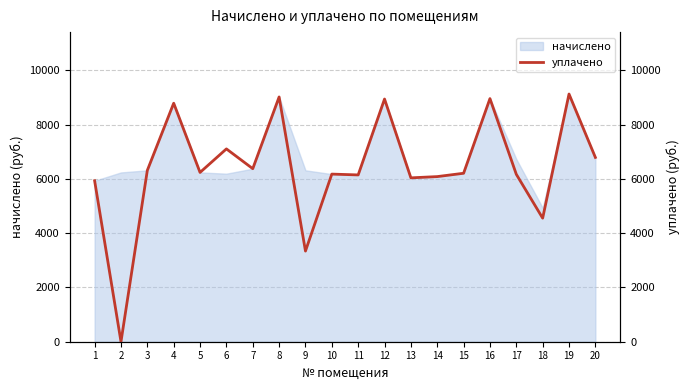

True or false: the data has more than 1 interior local peaks.

True